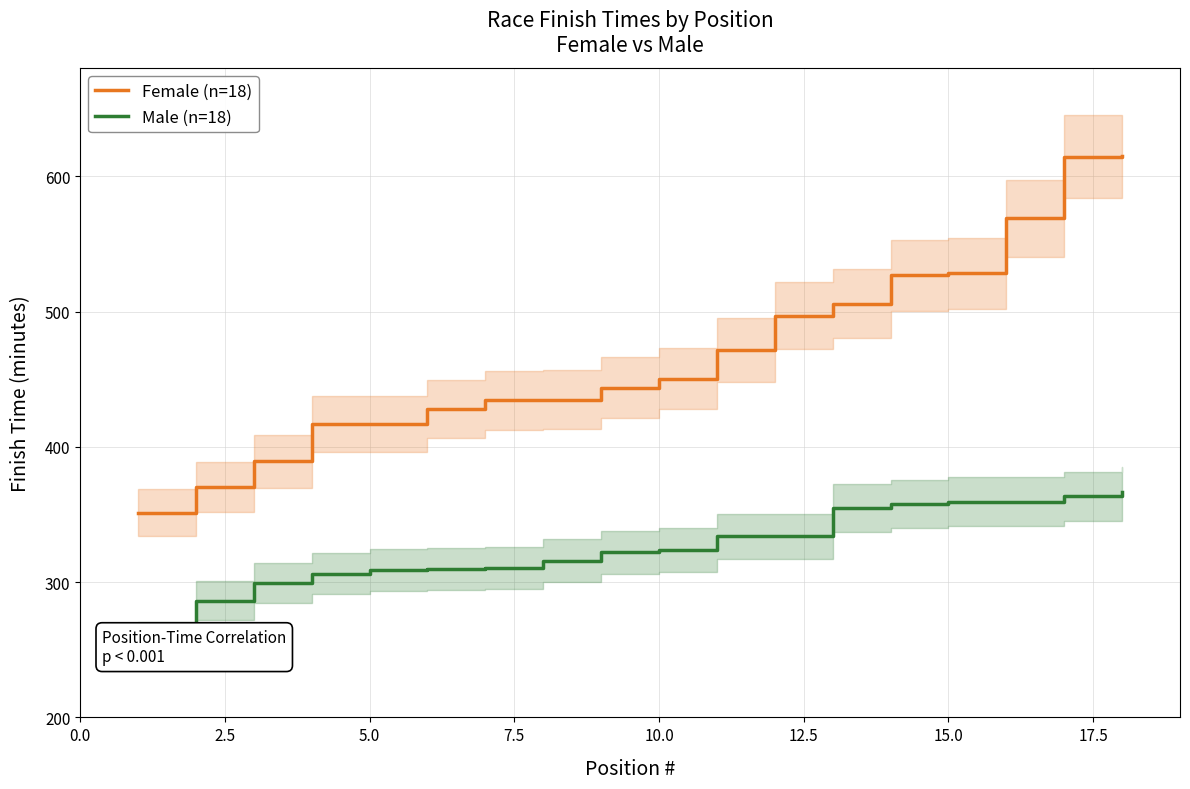

What is the sum of all Female (n=18) values?

8463.8